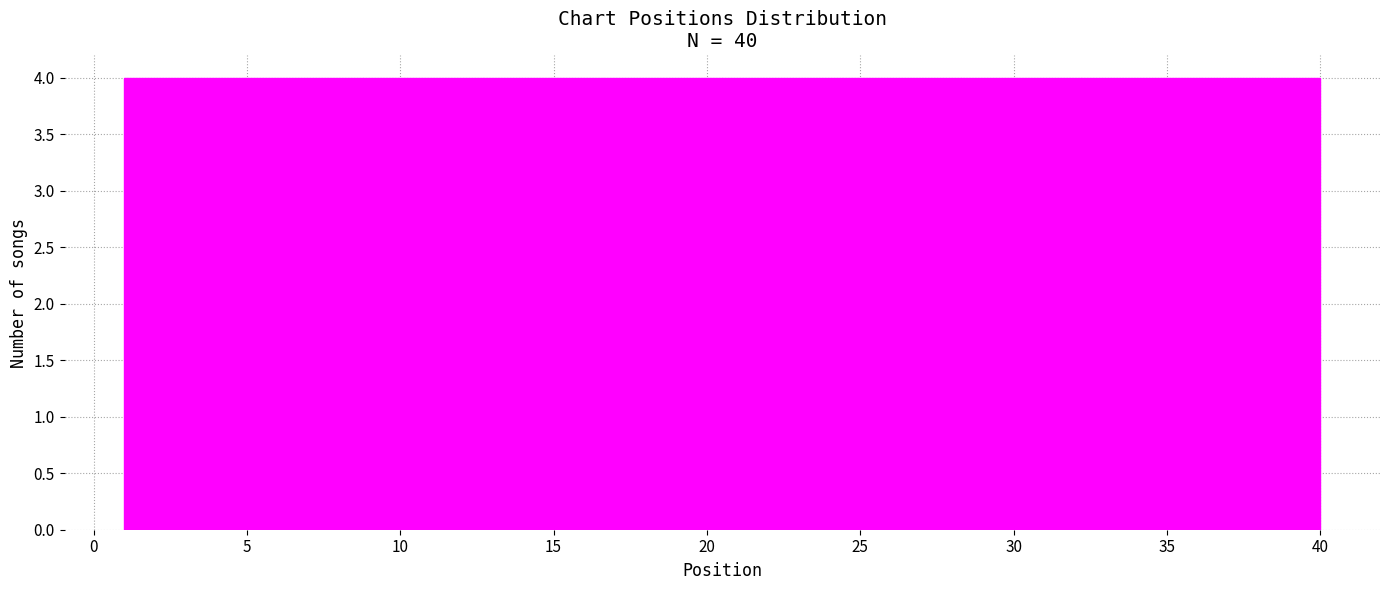

How tall is the bar that spans 16.6 to 20.5 on the x-axis? Neither the bar edges nor the heights are printed on the chart, so give them approximately, as read against the axes.

4